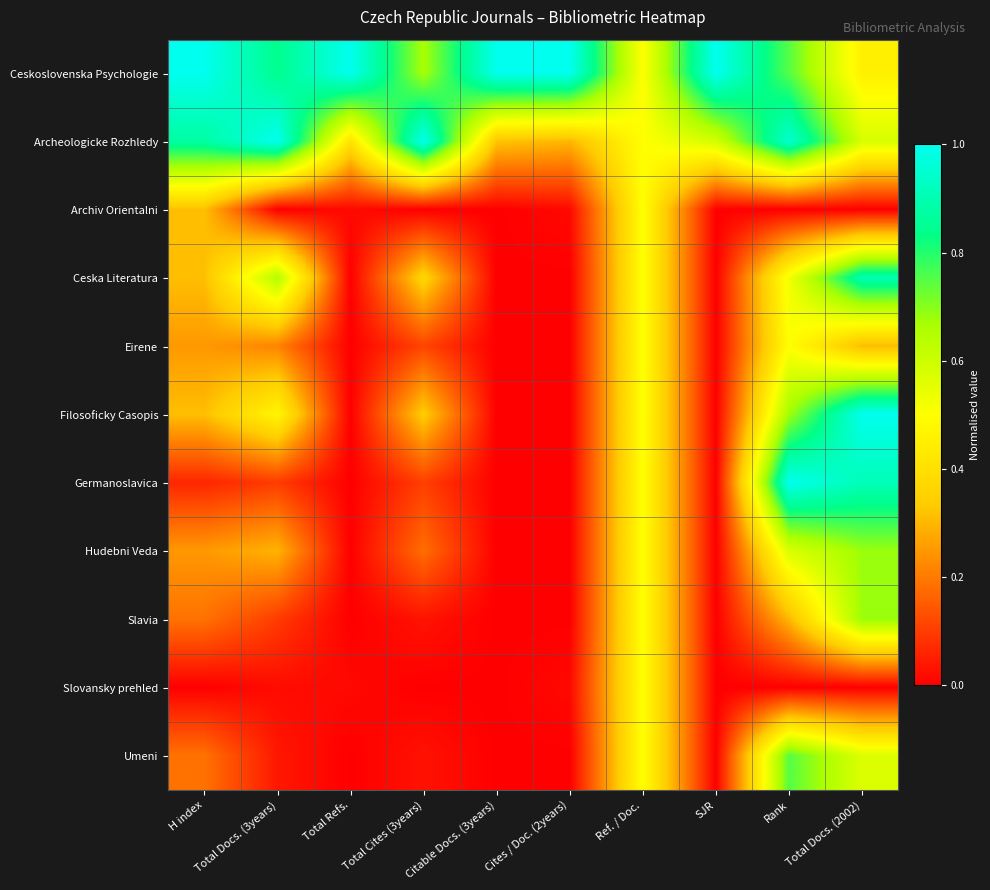

Which series has the largest total across all categories?

Ceskoslovenska Psychologie